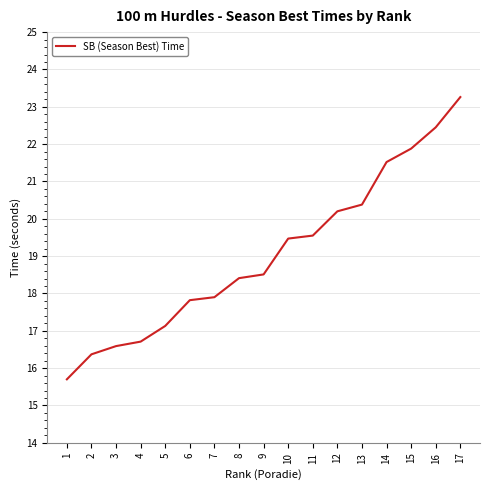

What is the difference between the second highest and second lowest values?

6.1